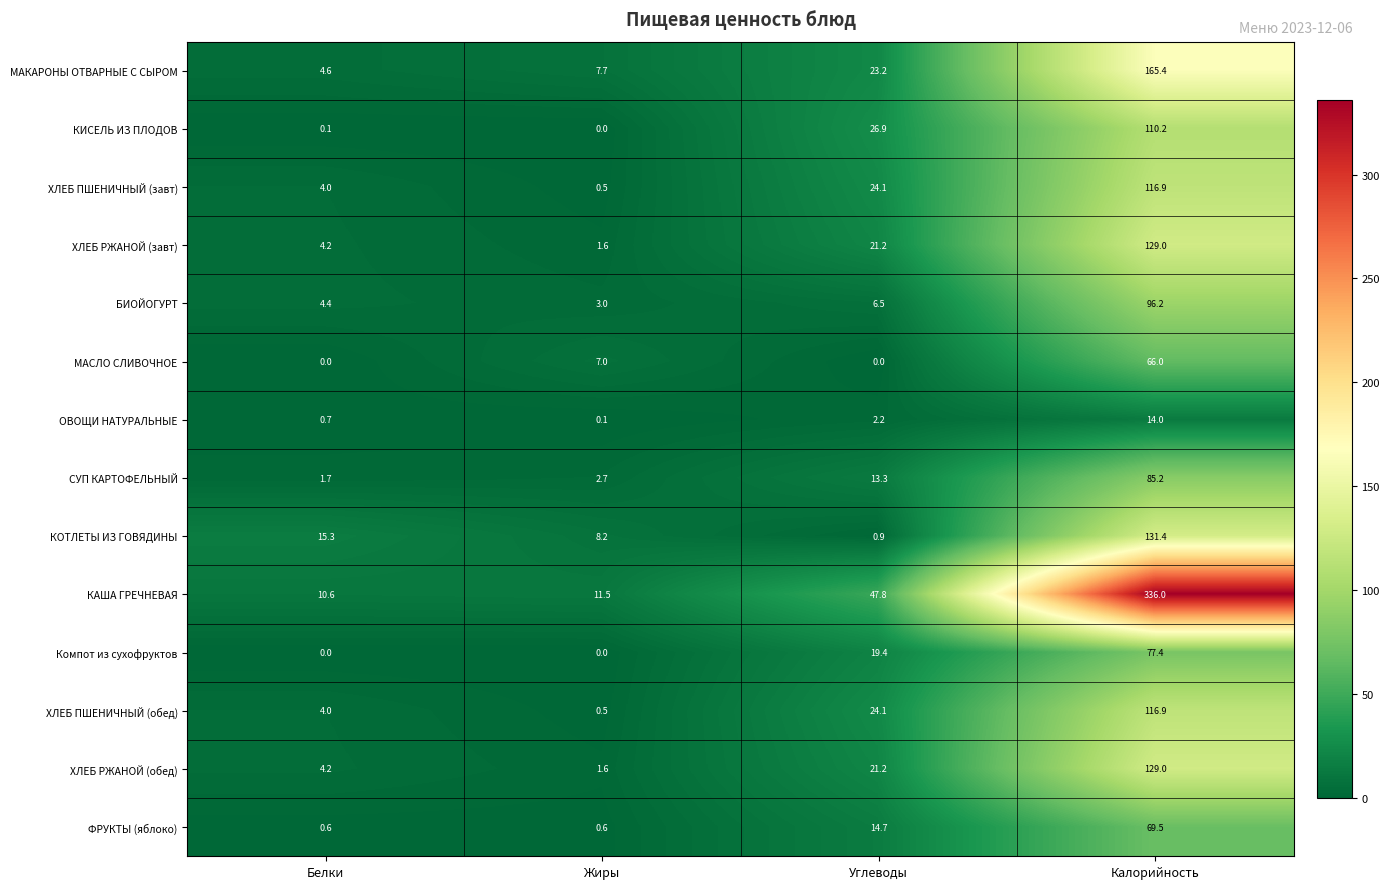

Where is ХЛЕБ ПШЕНИЧНЫЙ (завт) nearest to the value 58?

Углеводы